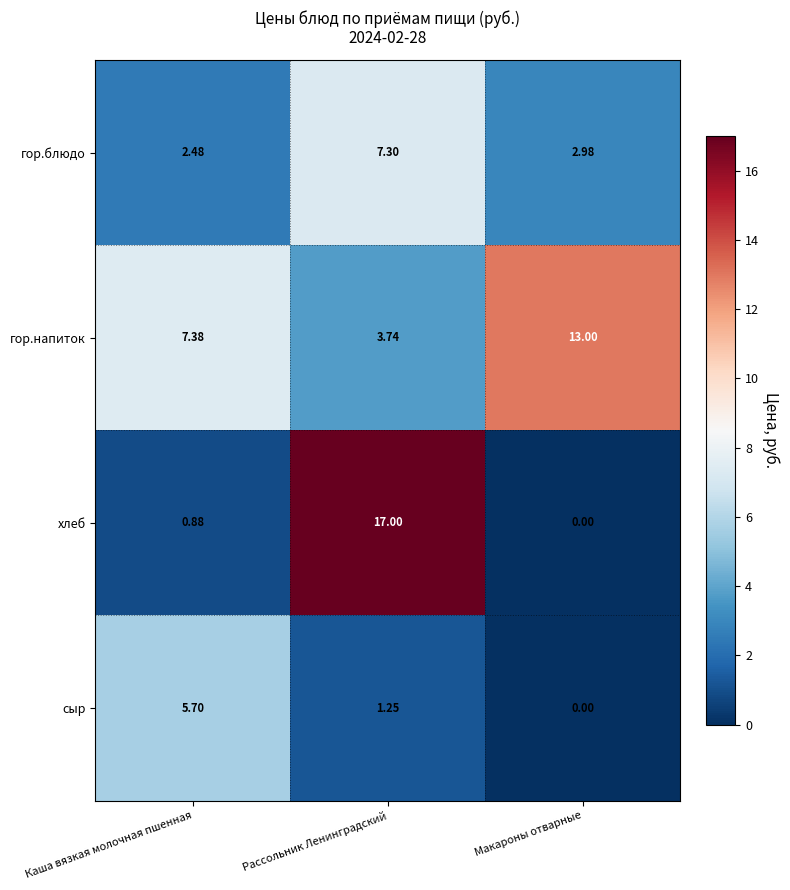

At which category is the sum across all series the highest?

Рассольник Ленинградский